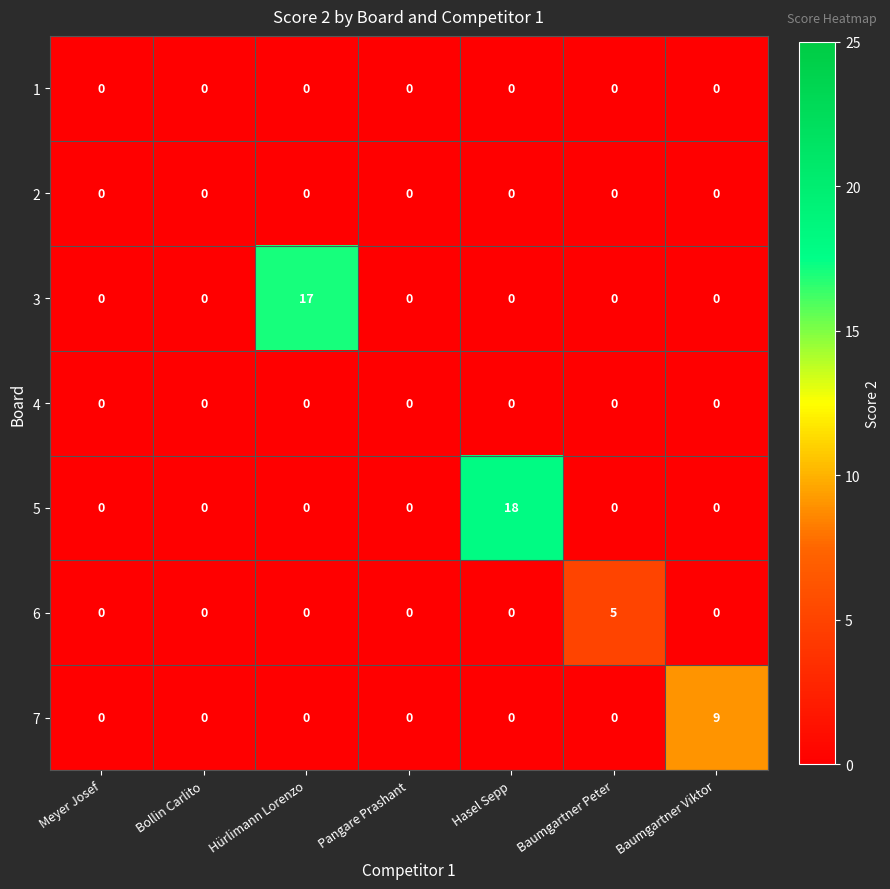

What is the difference between the highest and lowest values at Hürlimann Lorenzo?

17